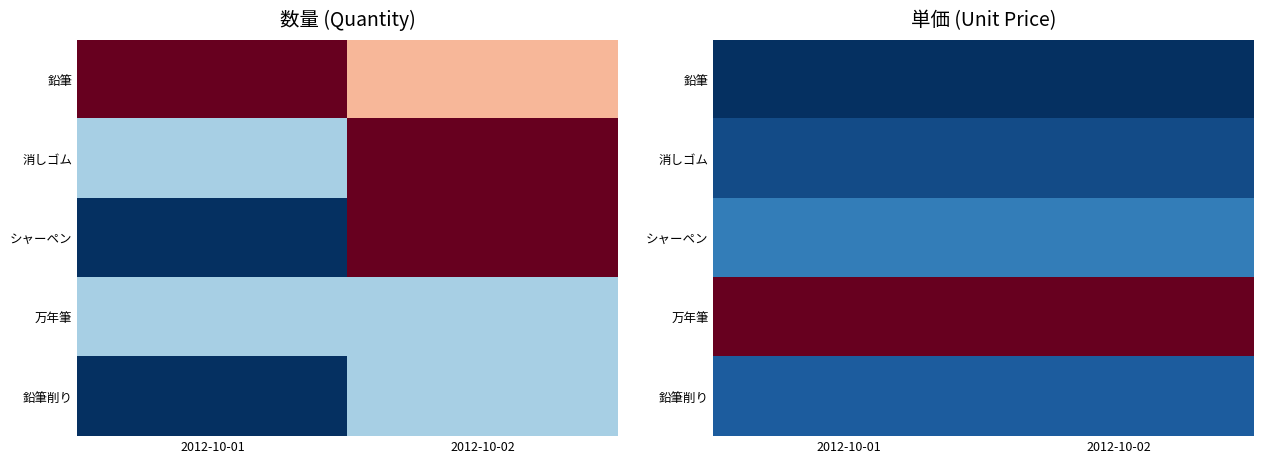

What is the spread (max minus min) of values at 2012-10-02?

2950